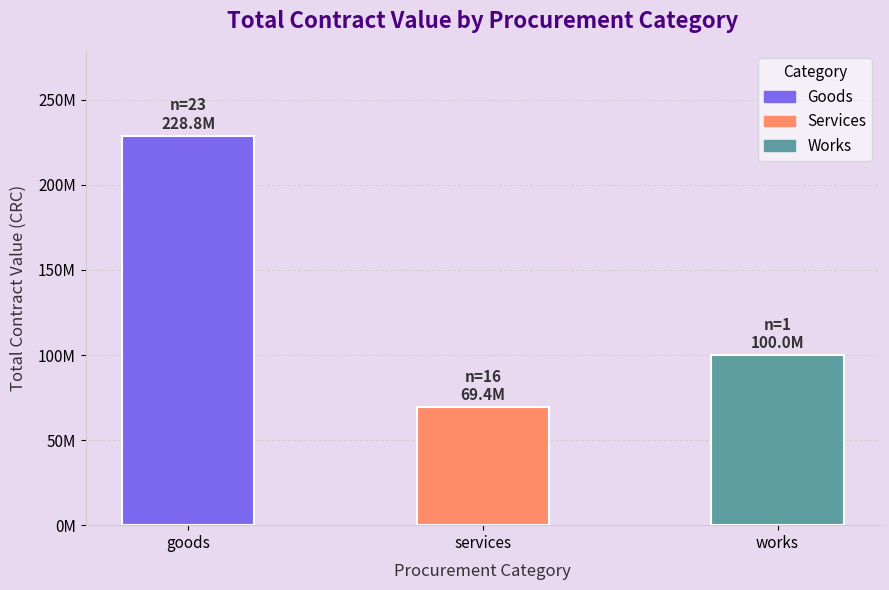

How many data points does each series have?

3